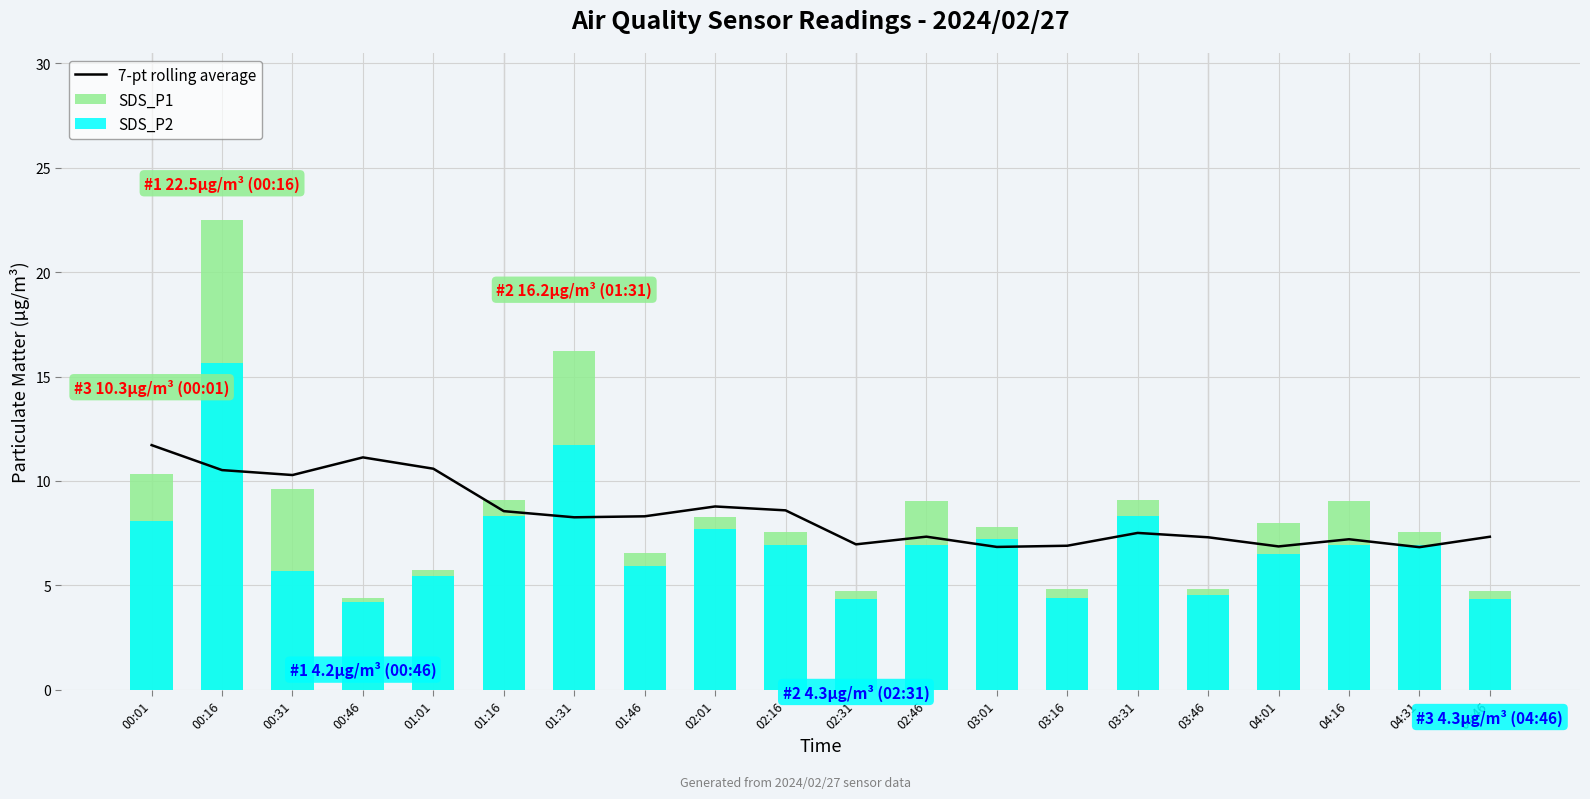

Which series changed the most between 00:01 and 00:31?

SDS_P2